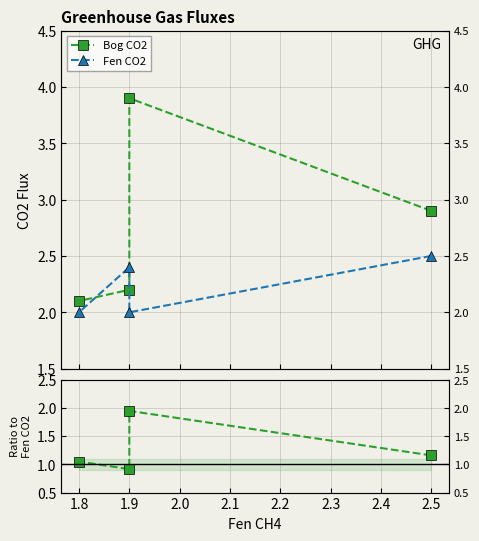

How many interior local peaks does the Bog CO2 series have?

1